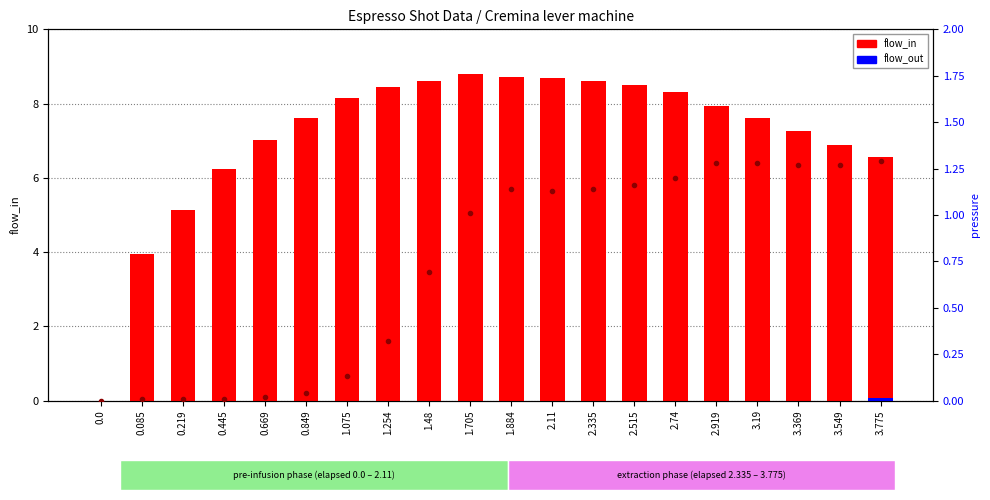

Between 1.884 and 2.919, which series saw the biggest shift?

flow_in